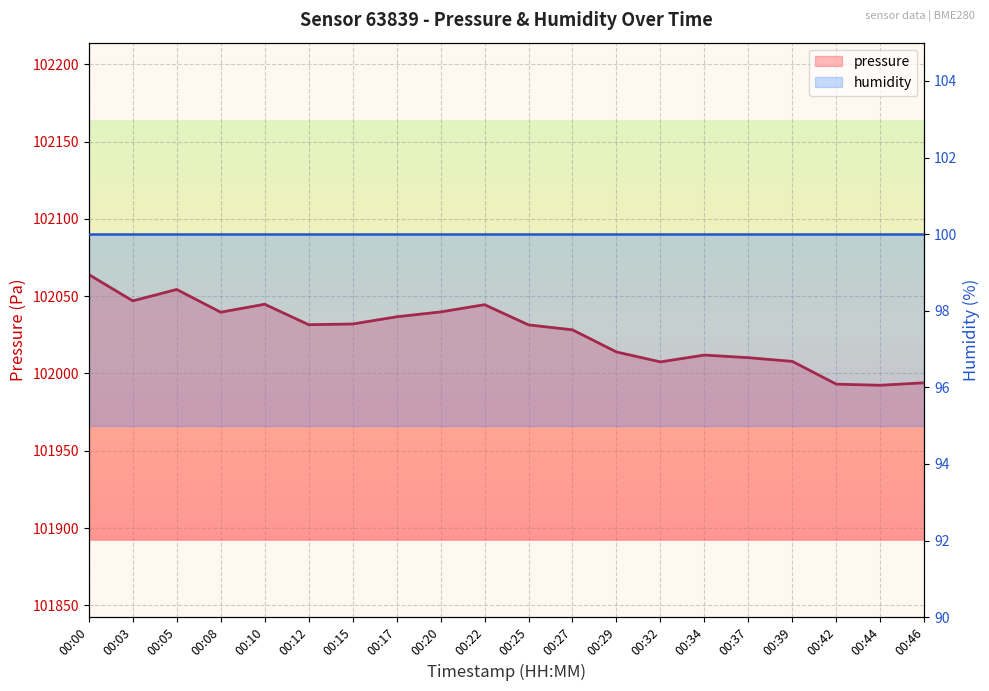

Reading left to right, transcribe all the data shown in this chart.

102064.0	102047.0	102054.3	102039.6	102044.8	102031.6	102032.0	102036.7	102039.8	102044.5	102031.4	102028.2	102013.9	102007.5	102011.9	102010.2	102007.8	101993.1	101992.4	101994.0